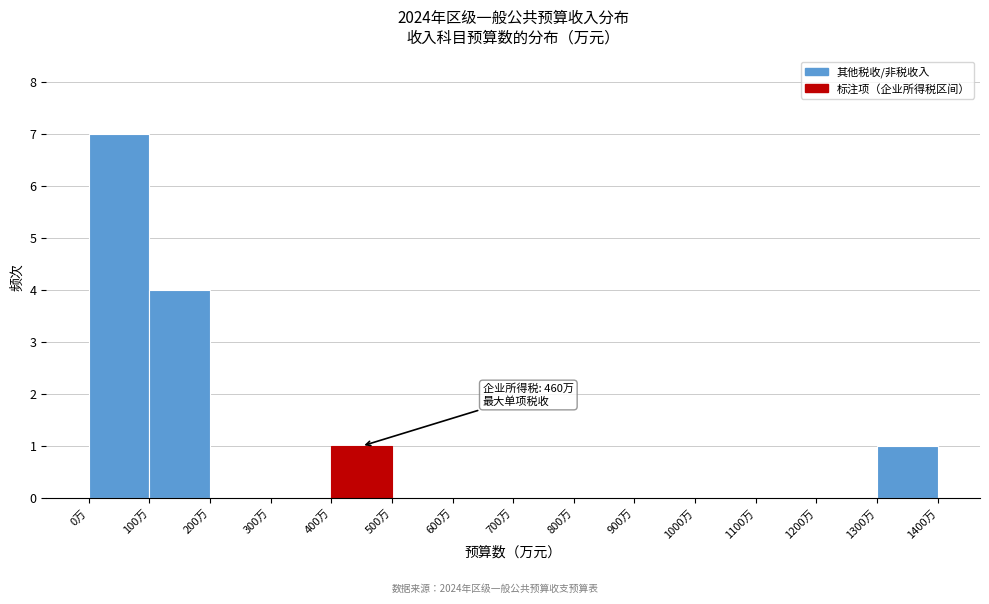

Over which range of the x-axis is the bar tallest?

0 to 100